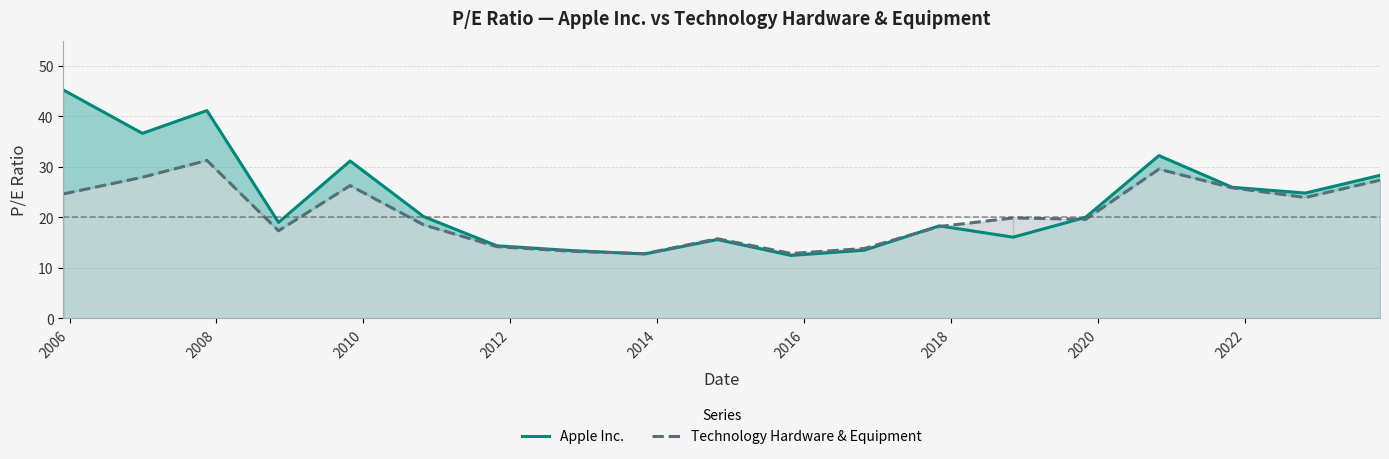

Which series has the largest range (max minus min)?

Apple Inc.